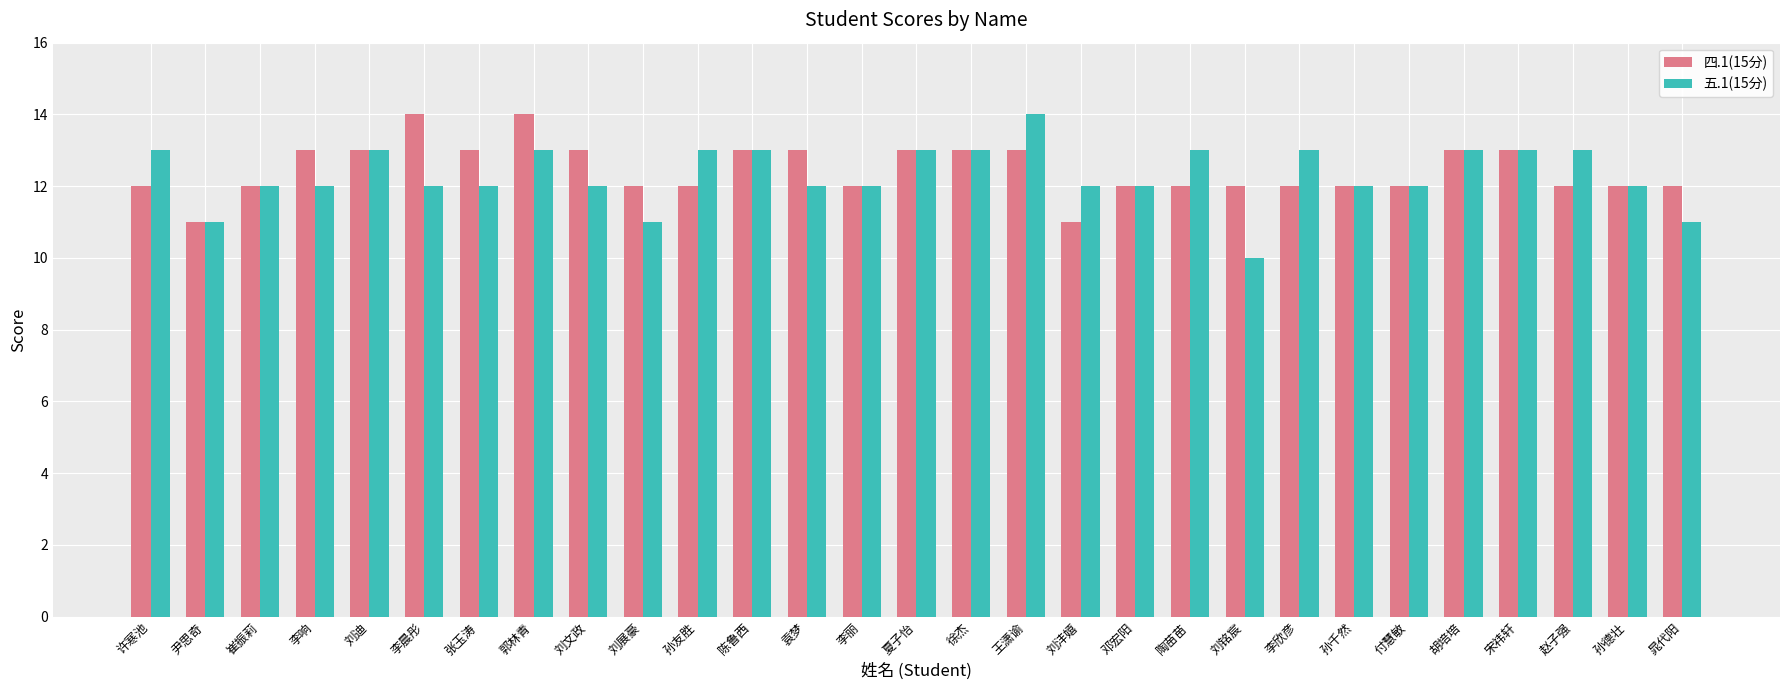

Which label corresponds to the smallest value in the chart?

刘铭宸